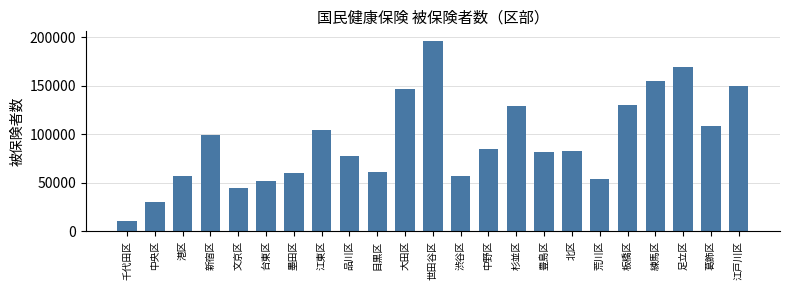

What is the label of the 3rd bar from the left?

港区